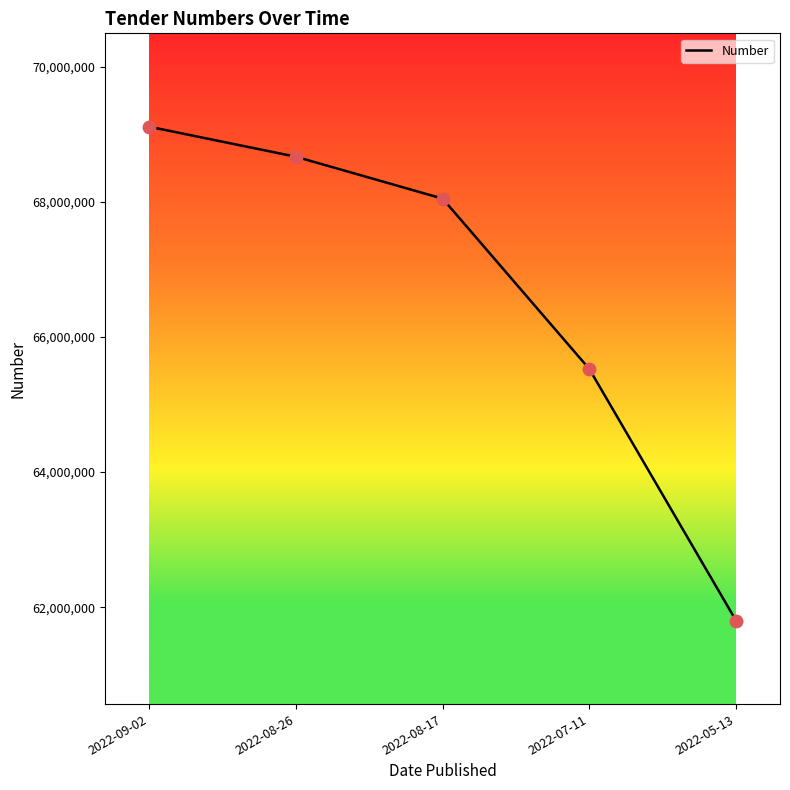

What is the change in value from 2022-08-17 to 2022-05-13?

-6244052